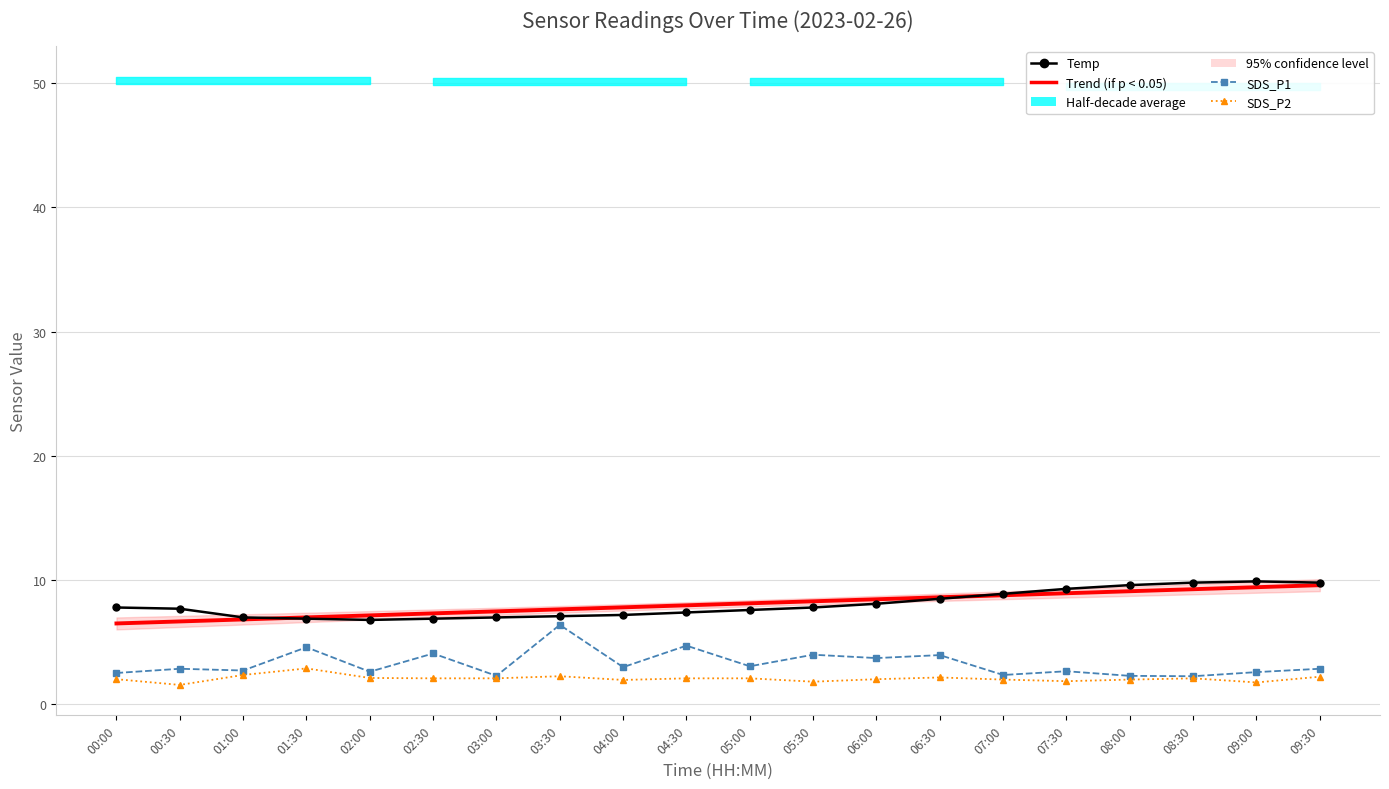

What is the difference between the second highest and second lowest values in the SDS_P2 series?

0.6